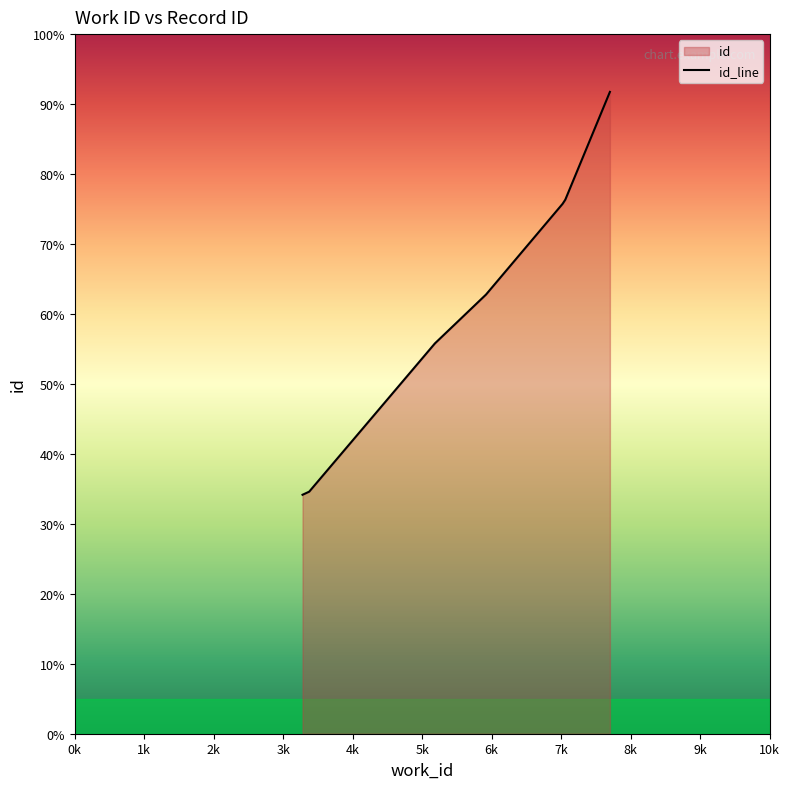

Reading left to right, what are all the values shown in this chart?

8539	8586	8650	13932	13935	15694	18935	19083	22935